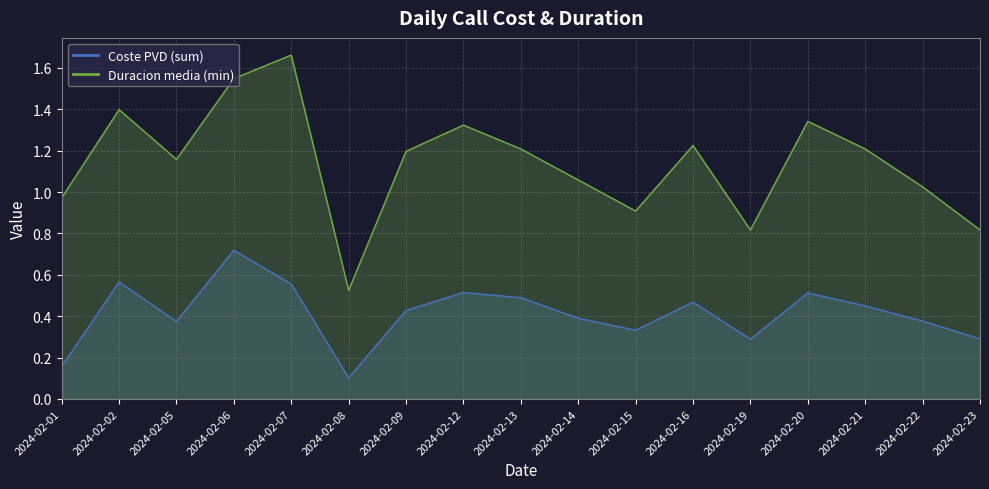

How many values in the Duracion media (min) series are below 1?

5